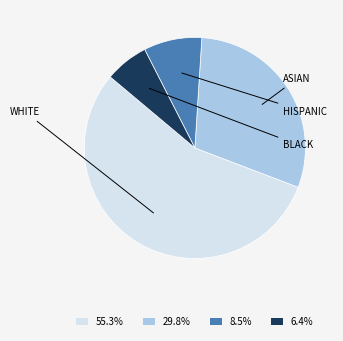

Count the number of slices in the pie.

4